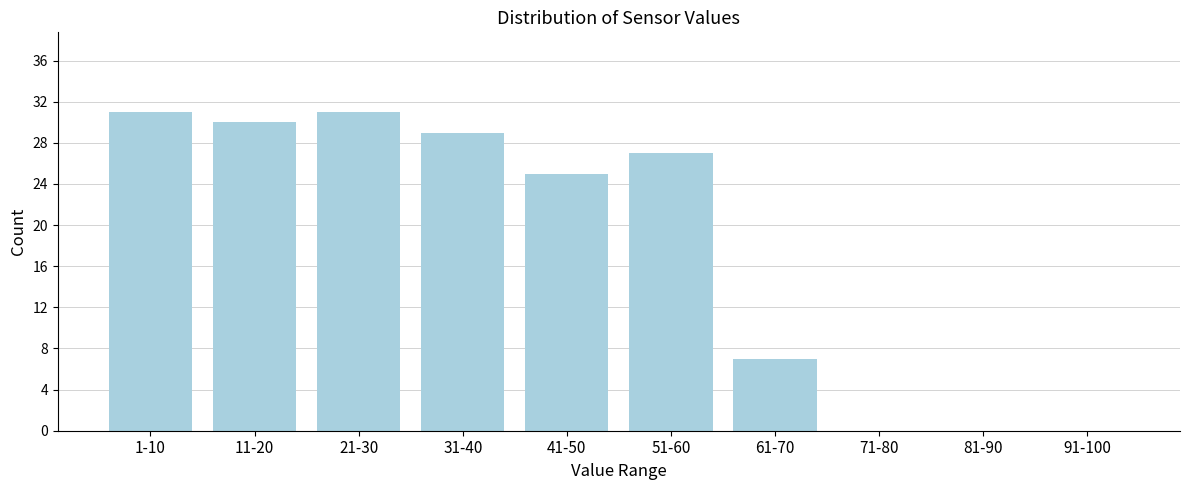

Reading left to right, extract all data points from this chart.

1-10=31	11-20=30	21-30=31	31-40=29	41-50=25	51-60=27	61-70=7	71-80=0	81-90=0	91-100=0